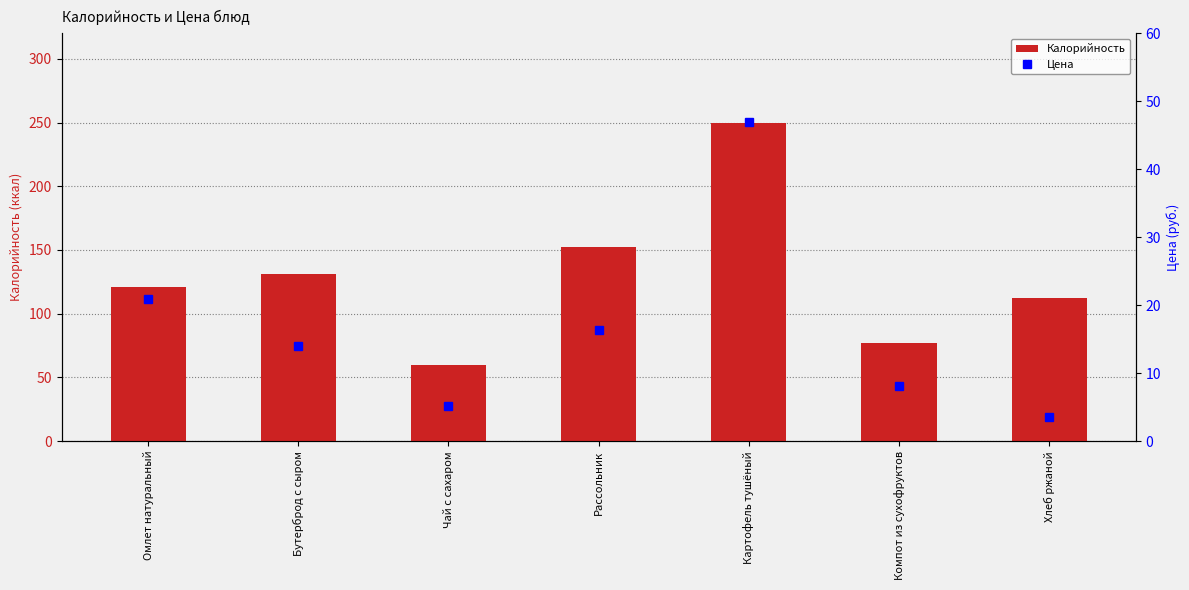

What is the total value across all series at Хлеб ржаной?

115.5